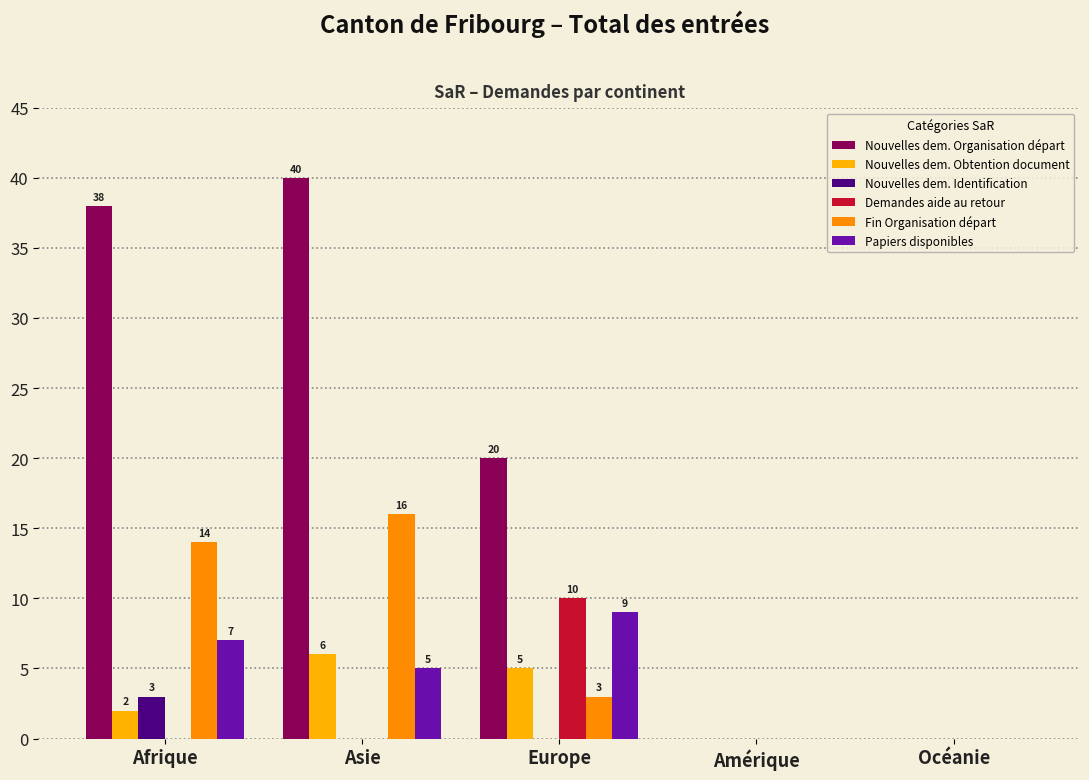

Count the Demandes aide au retour values in the range 0 to 1.

4